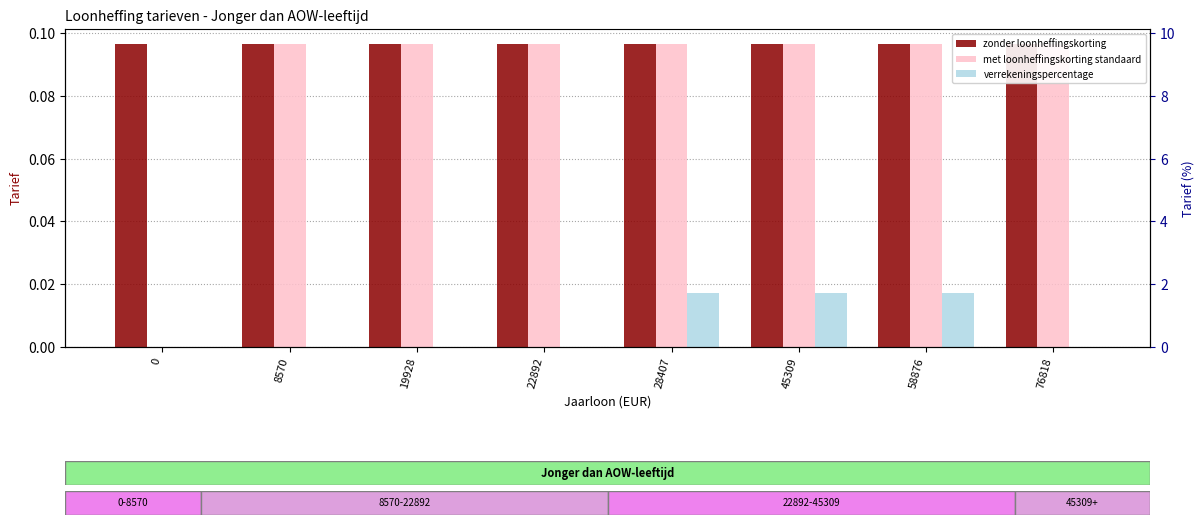

What is the value of the zonder loonheffingskorting bar at the 7th from the left?

0.1